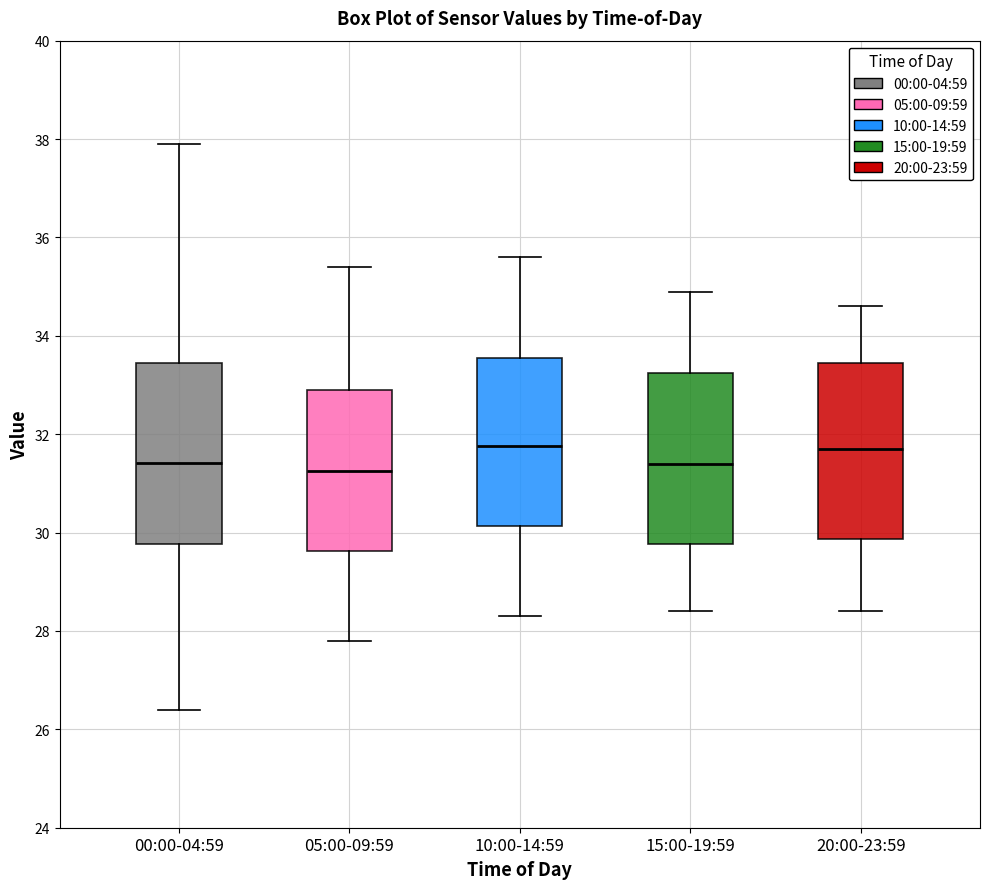

Reading left to right, read every box against the y-axis: the position of its median line, the range the box covers, and the ends of its whiskers. The values are not printed on the chart, so give them approximately, as read against the axis.

00:00-04:59: median 31.4, box 29.8 to 33.4, whiskers 26.4 to 38.0
05:00-09:59: median 31.2, box 29.6 to 33.0, whiskers 27.8 to 35.4
10:00-14:59: median 31.8, box 30.2 to 33.6, whiskers 28.4 to 35.6
15:00-19:59: median 31.4, box 29.8 to 33.2, whiskers 28.4 to 35.0
20:00-23:59: median 31.8, box 29.8 to 33.4, whiskers 28.4 to 34.6